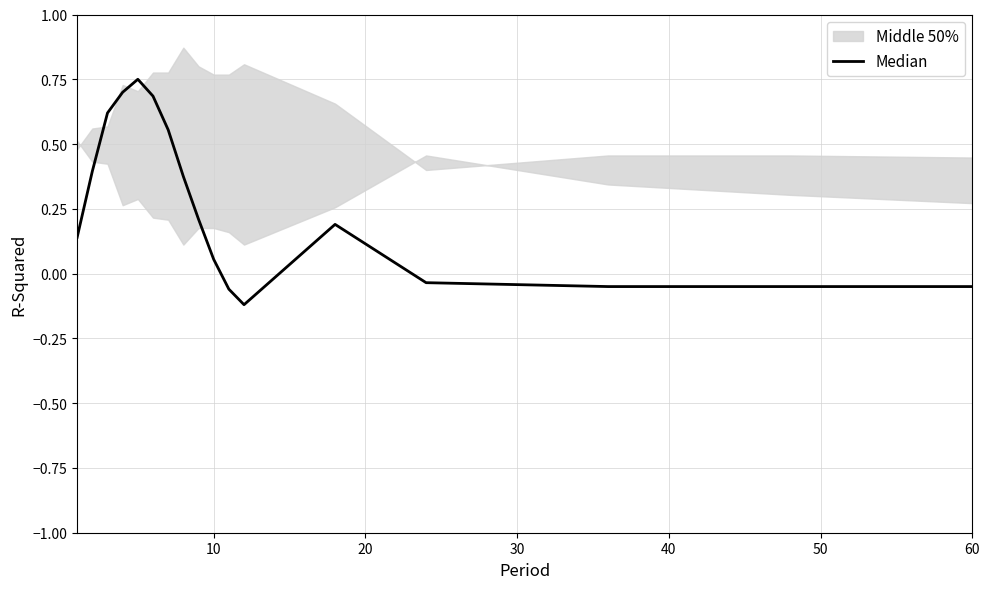

How many negative values are there?

6